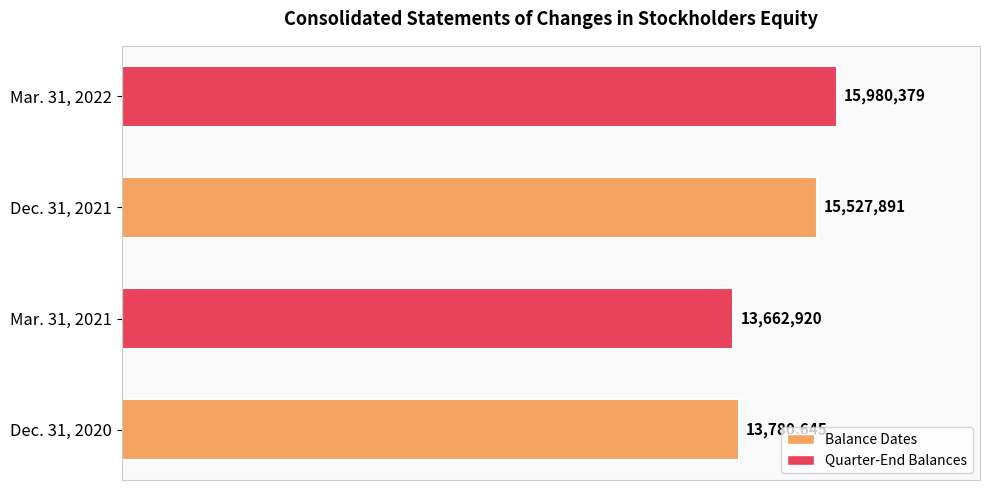

Which category has the highest value across all series?

Mar. 31, 2022